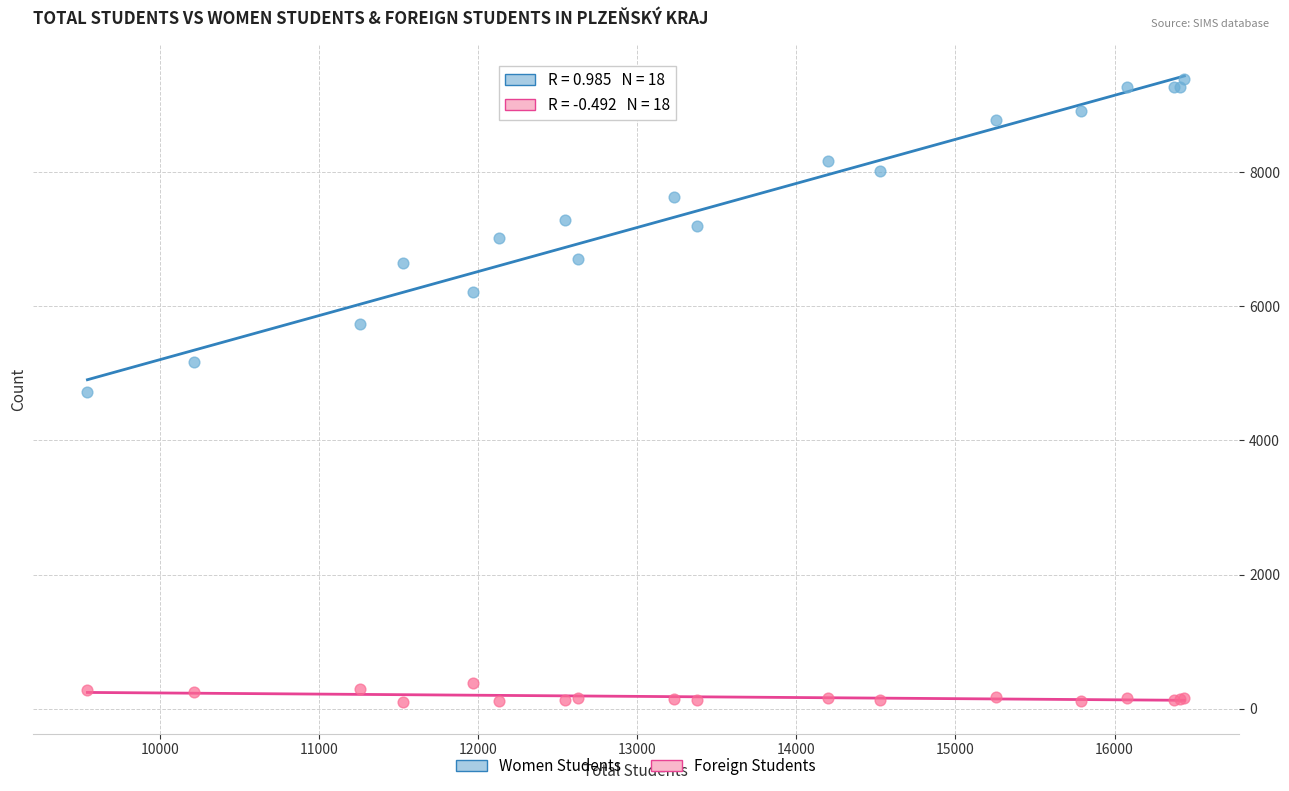

Which series reaches the minimum Y coordinate?

Foreign Students